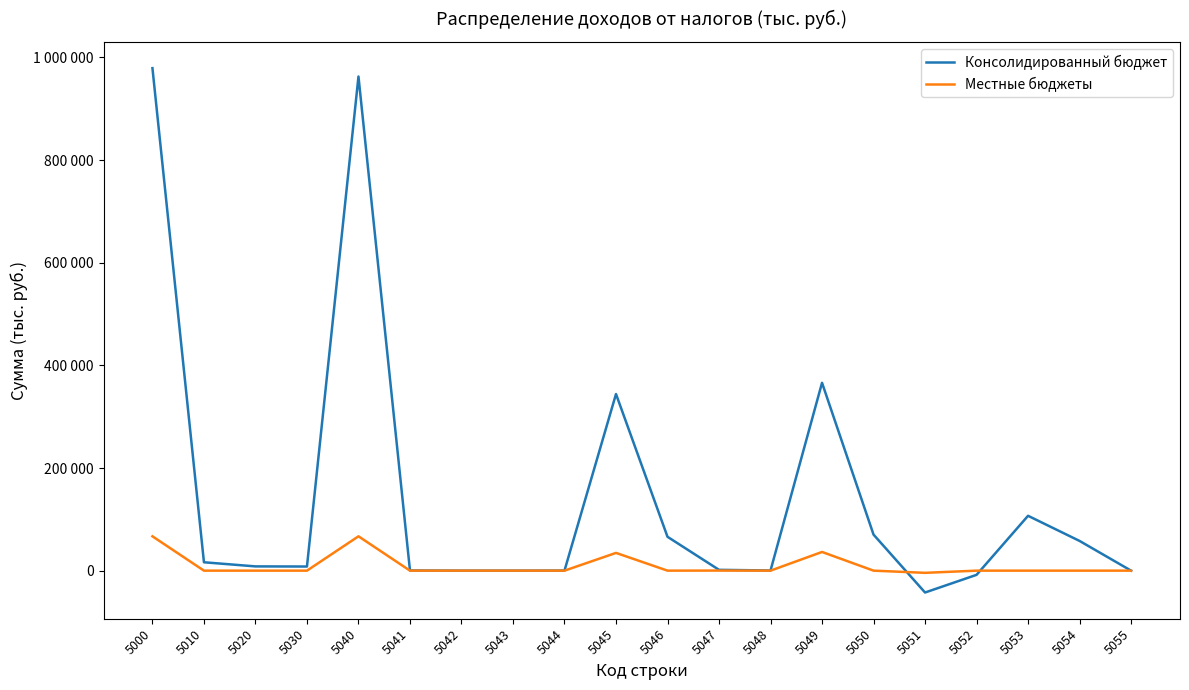

Which series has the largest total across all categories?

Консолидированный бюджет